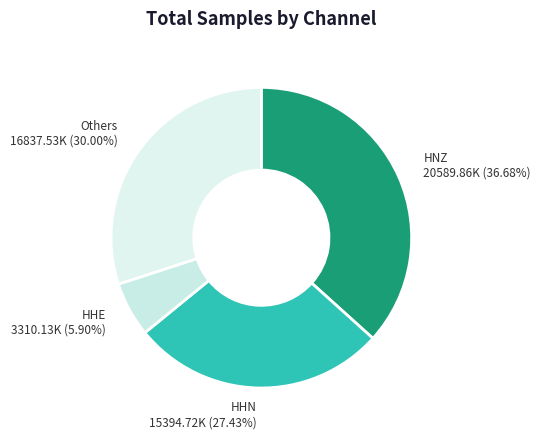

Combined, do HHN 15394.72K (27.43%) and Others 16837.53K (30.00%) account for over 50%?

Yes